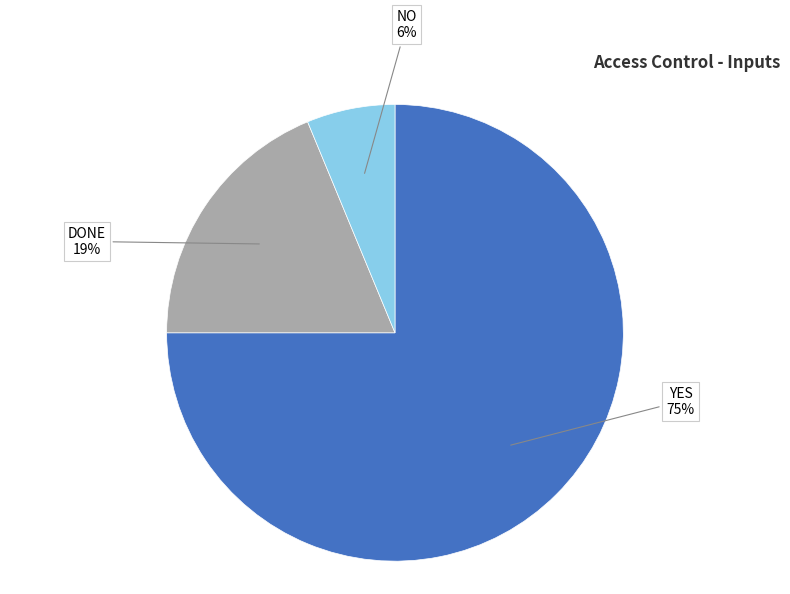

What is the smallest slice in the pie chart?

NO